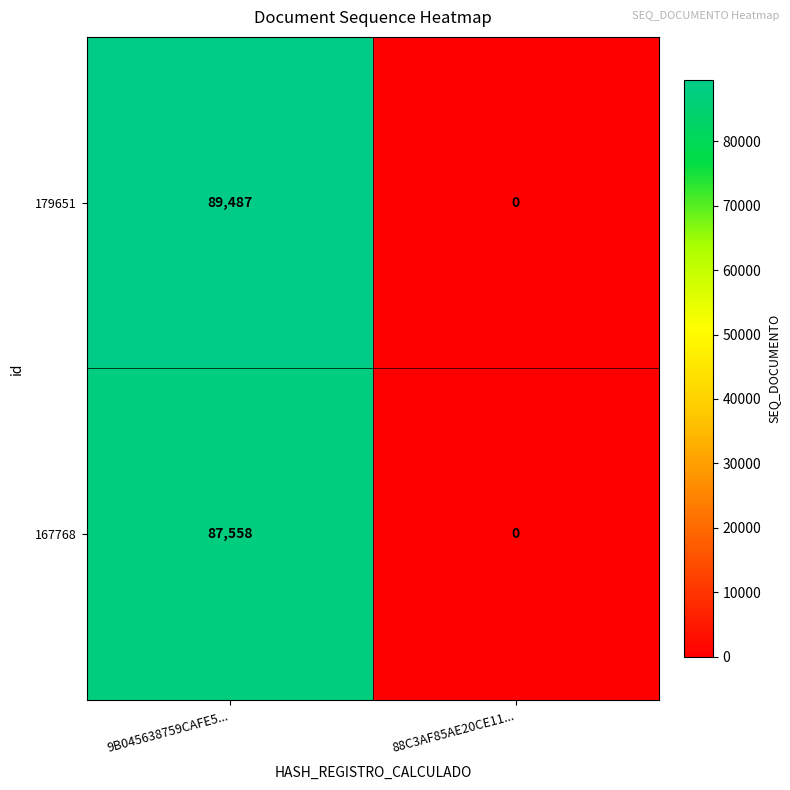

What is the difference between the 167768 values at 88C3AF85AE20CE11... and 9B045638759CAFE5...?

87558